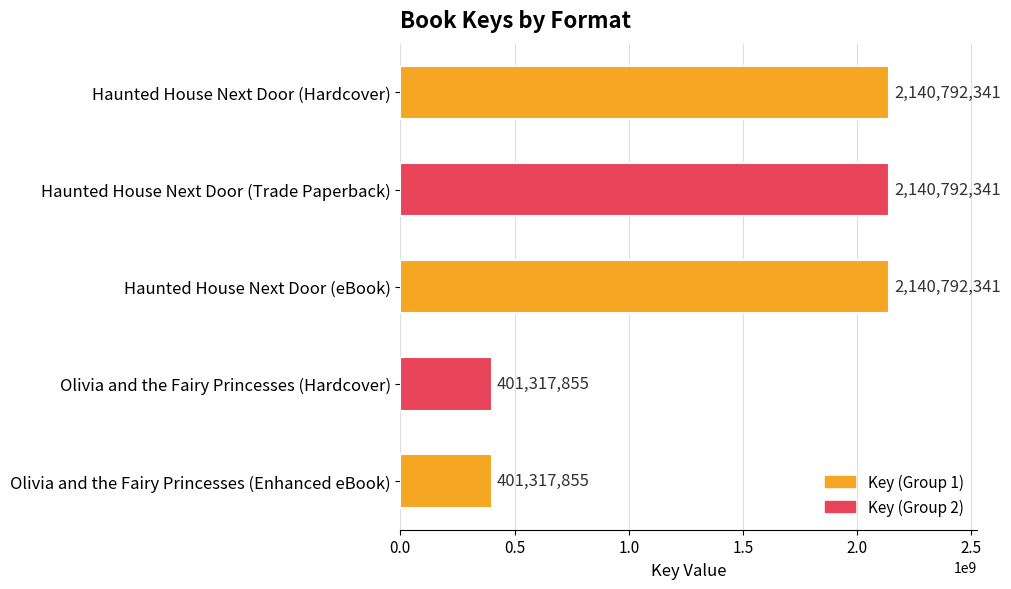

What is the change in value from Haunted House Next Door (Hardcover) to Olivia and the Fairy Princesses (Enhanced eBook)?

-1739474486